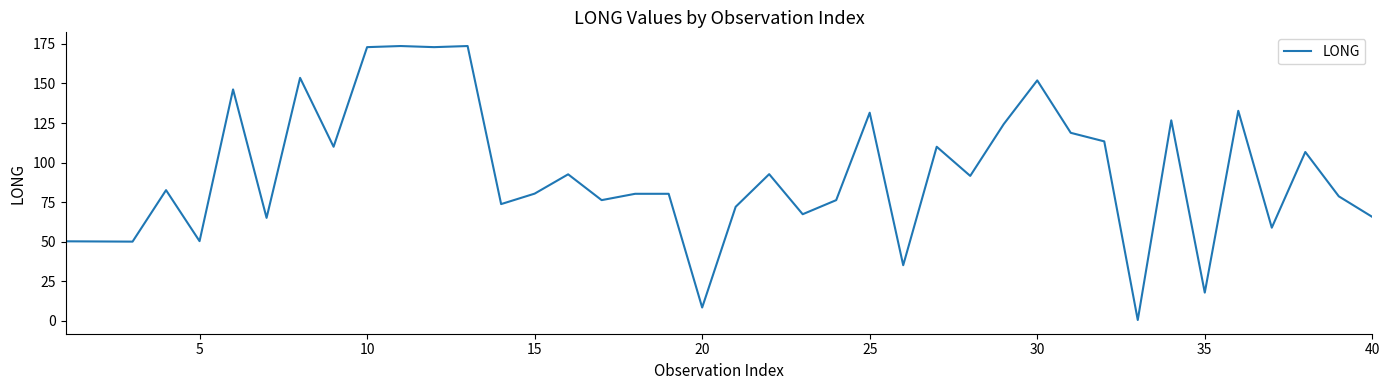

What is the maximum value shown in the chart?

173.6